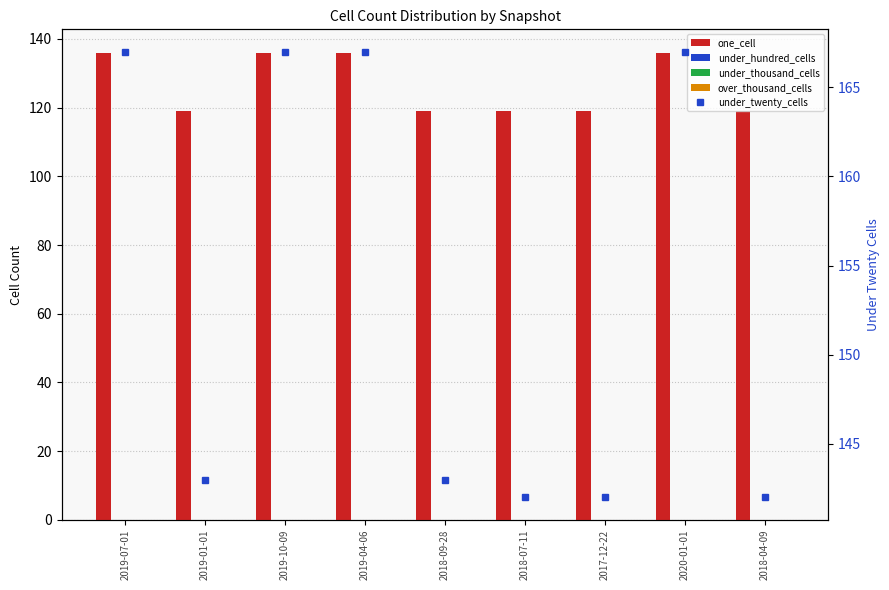

Rank the series by their maximum value, from lowest to highest.

under_hundred_cells, under_thousand_cells, over_thousand_cells, one_cell, under_twenty_cells